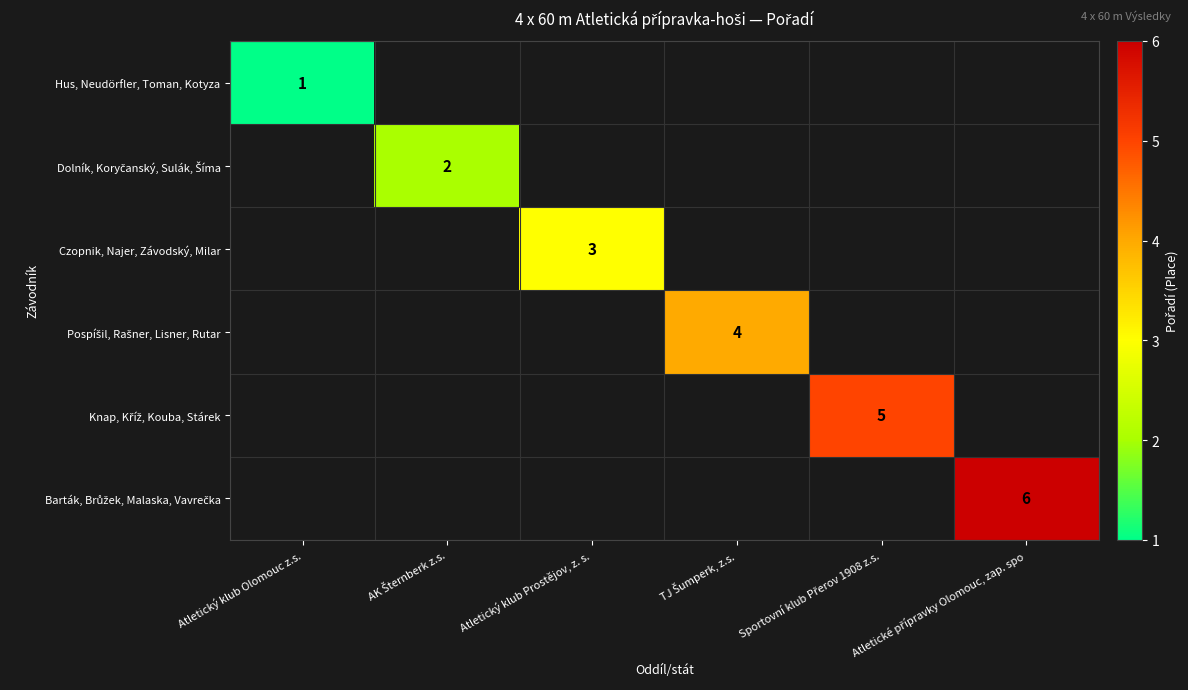

The value of Czopnik, Najer, Závodský, Milar at Atletický klub Prostějov, z. s. is 3. True or false?

True